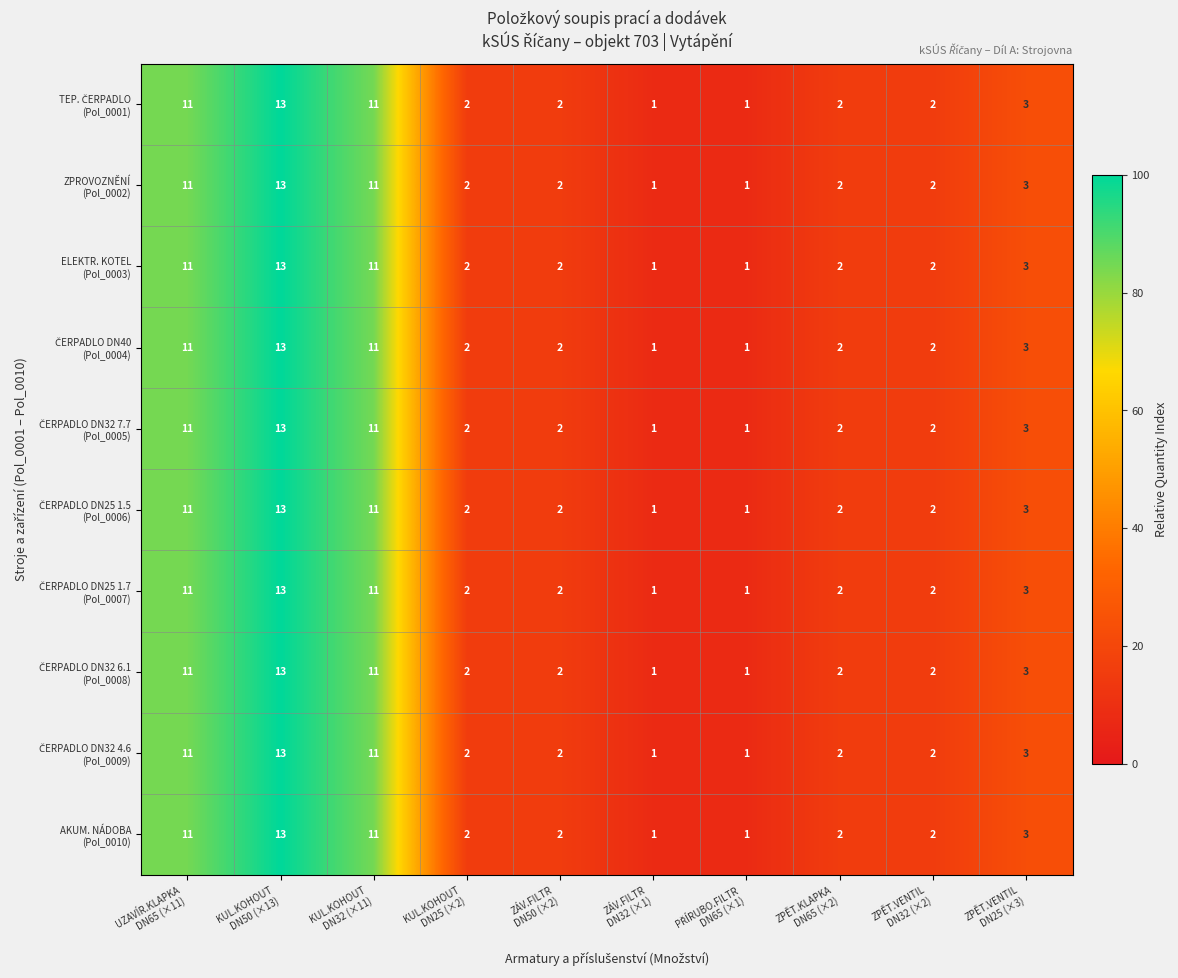

At how many categories does at least one series exceed 7?

3